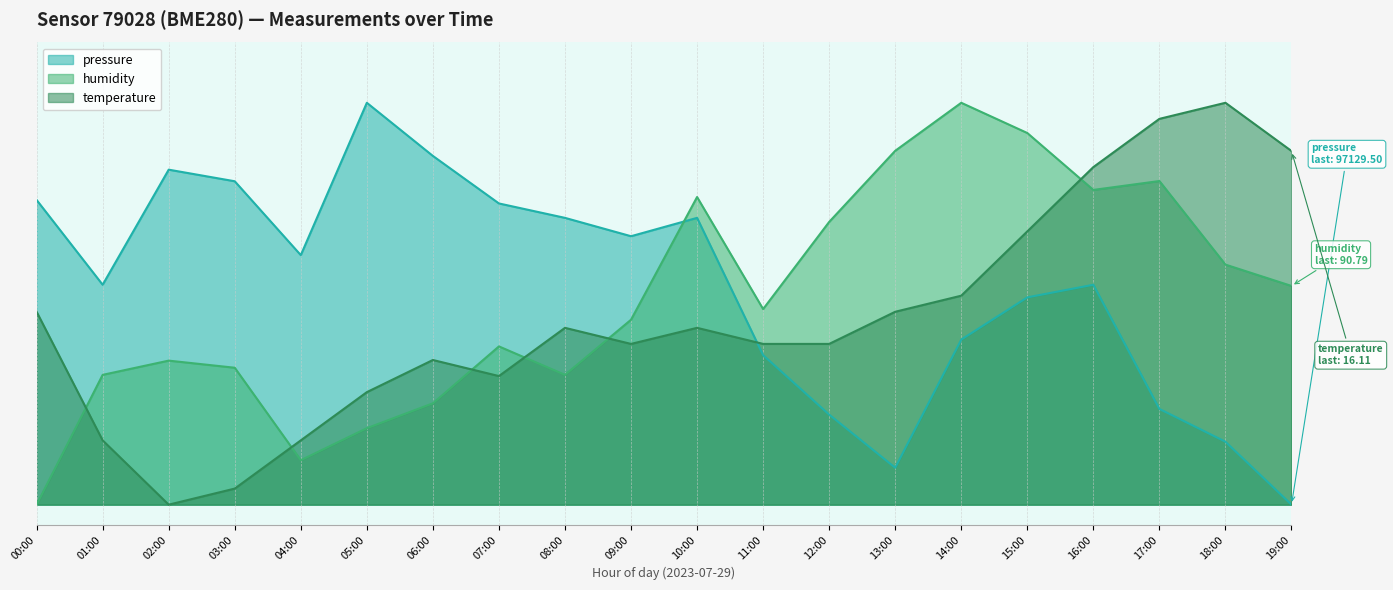

What are all the series names shown in the legend?

pressure, humidity, temperature